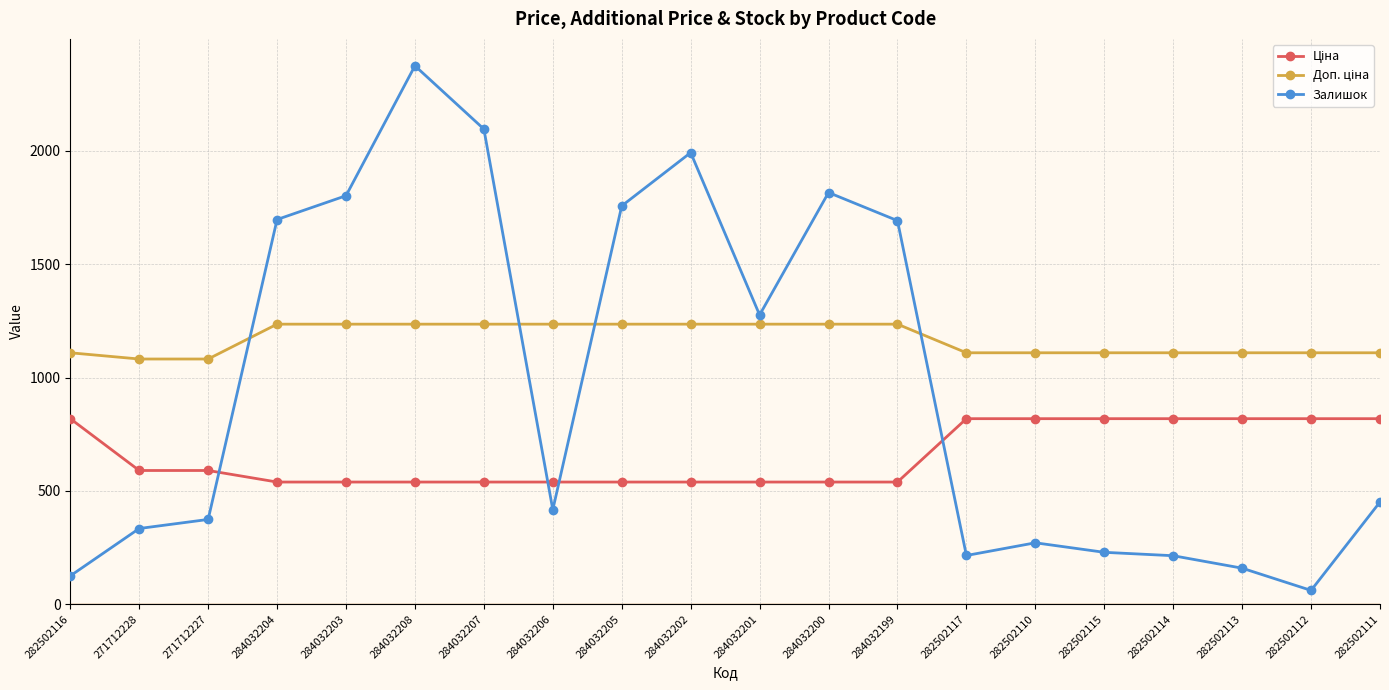

What is the label of the 3rd point from the right?

282502113